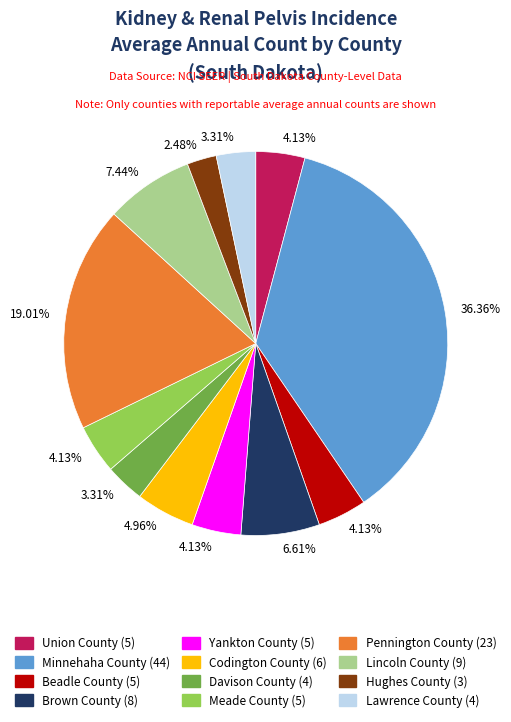

Is there a majority slice in this chart?

No